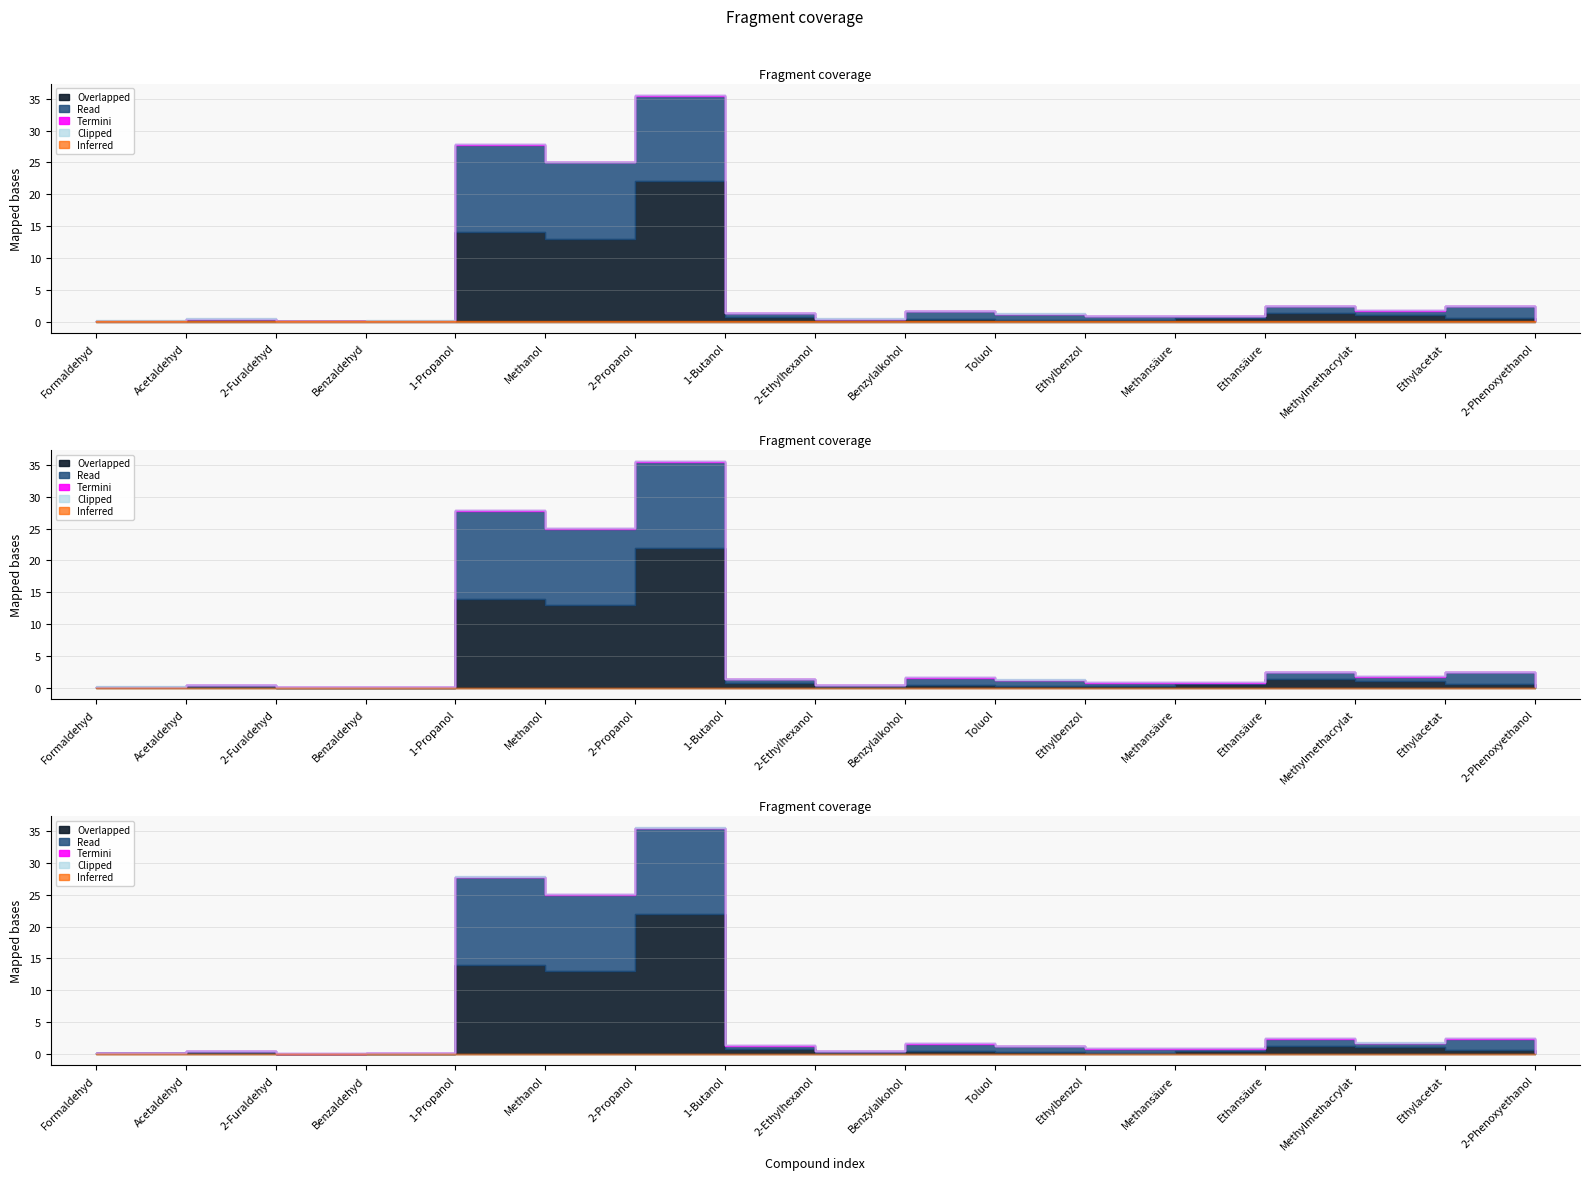

The value of RW II (mg/m³) at Toluol is 0.6. True or false?

False